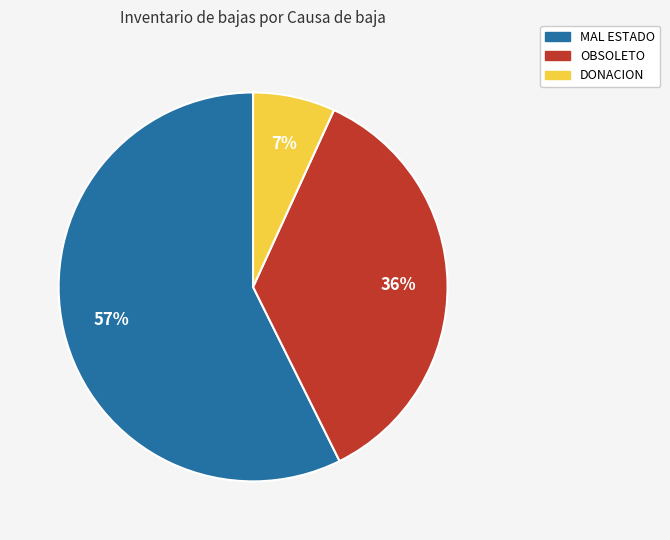

To the nearest percent, what is the average slice percentage?

33%